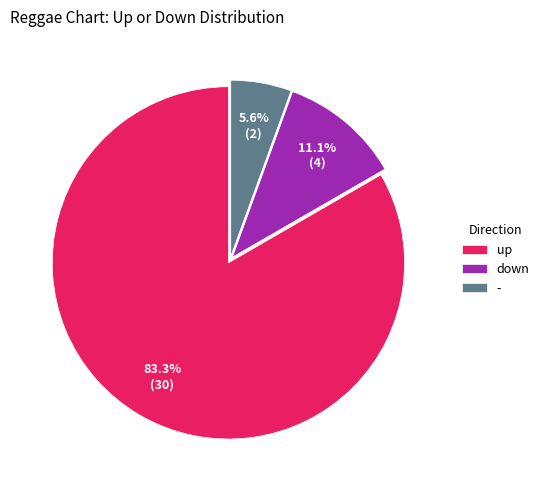

How many segments does this pie chart have?

3